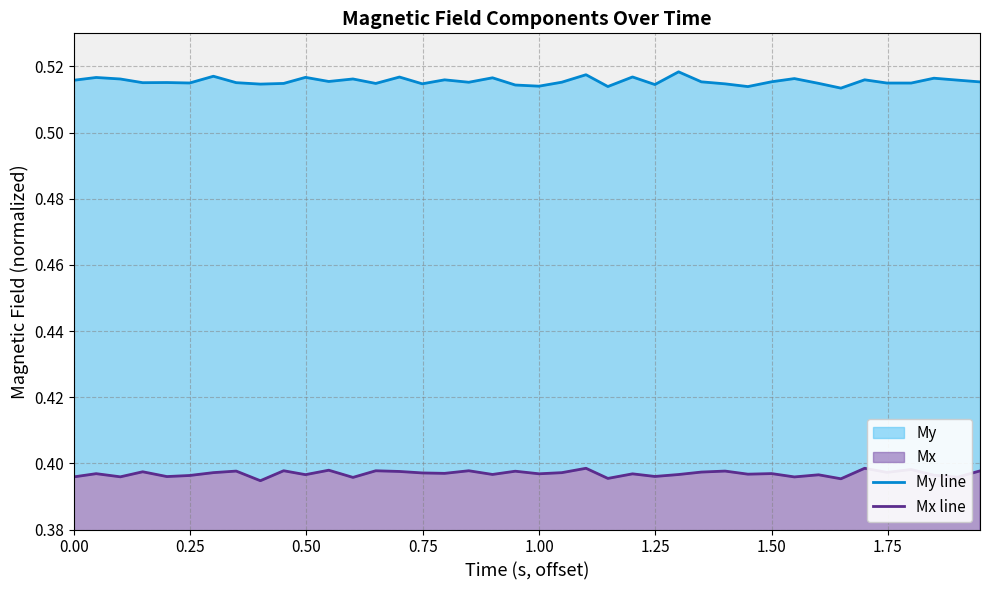

What is the maximum value shown in the chart?

0.5